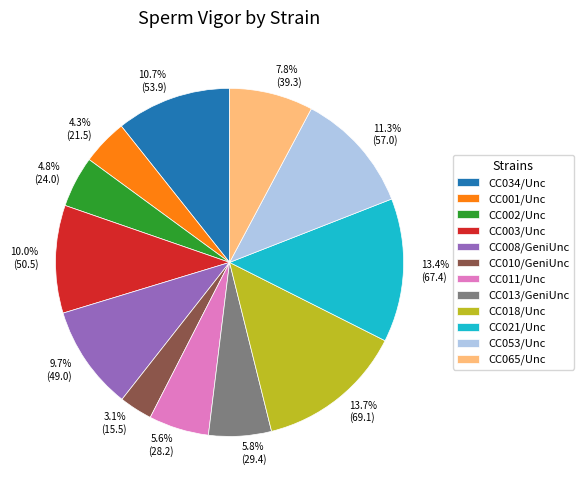

Is there a majority slice in this chart?

No